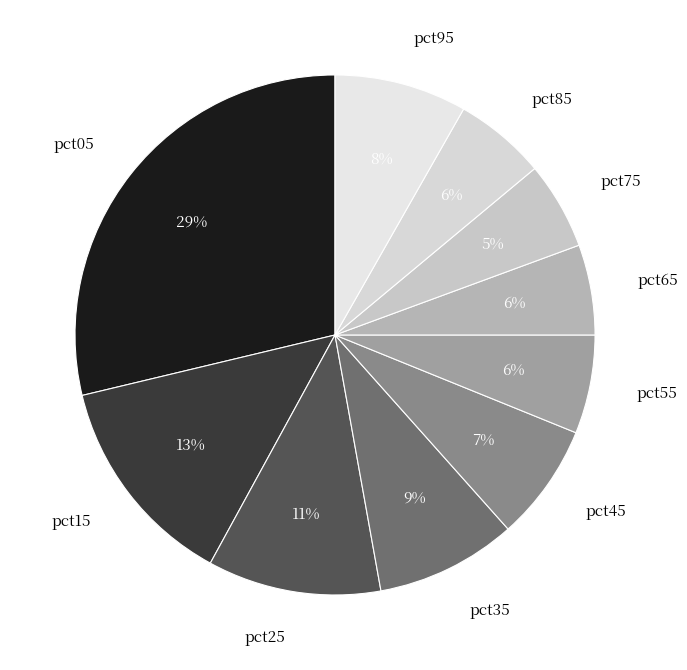

How many slices are in this pie chart?

10